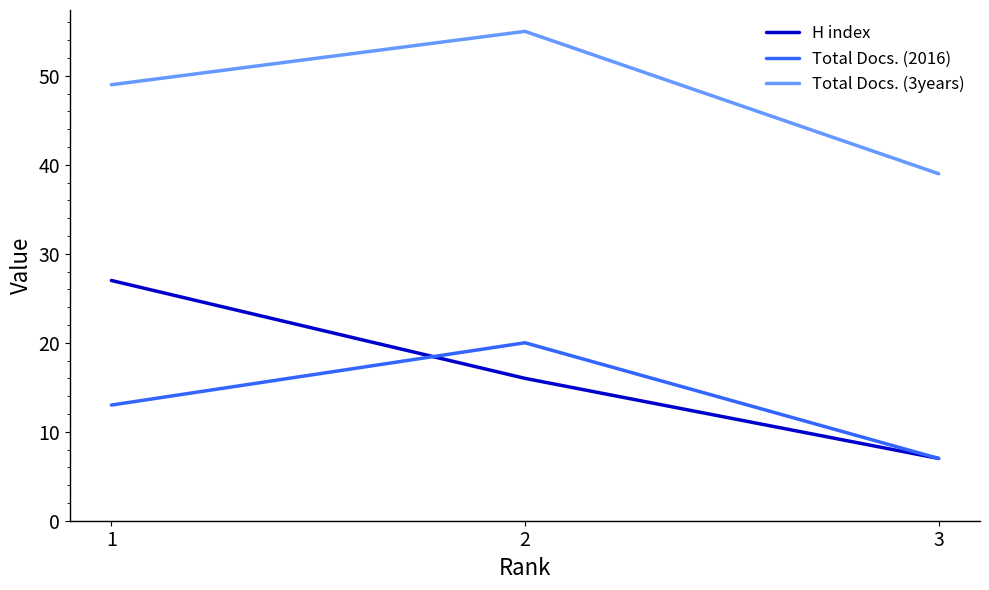

At 1, list the series in order from largest to smallest.

Total Docs. (3years), H index, Total Docs. (2016)